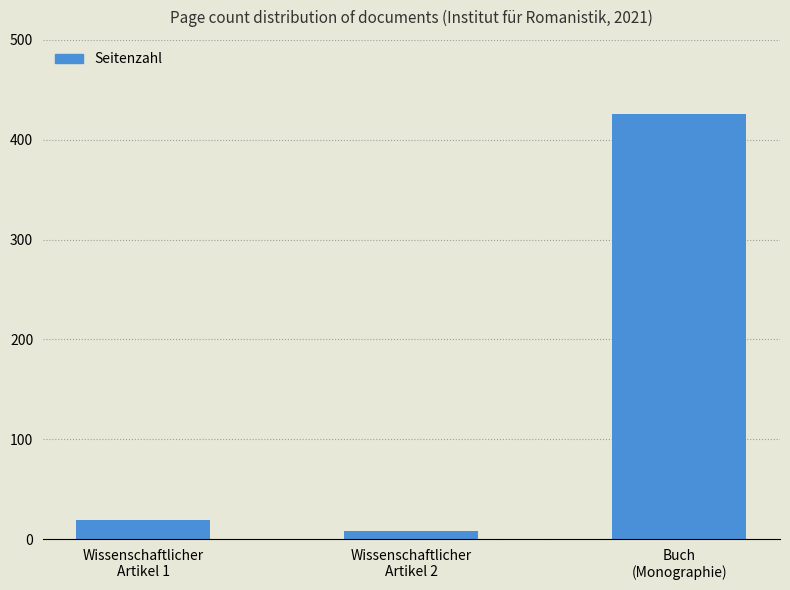

The value at Buch
(Monographie) is 174. True or false?

False